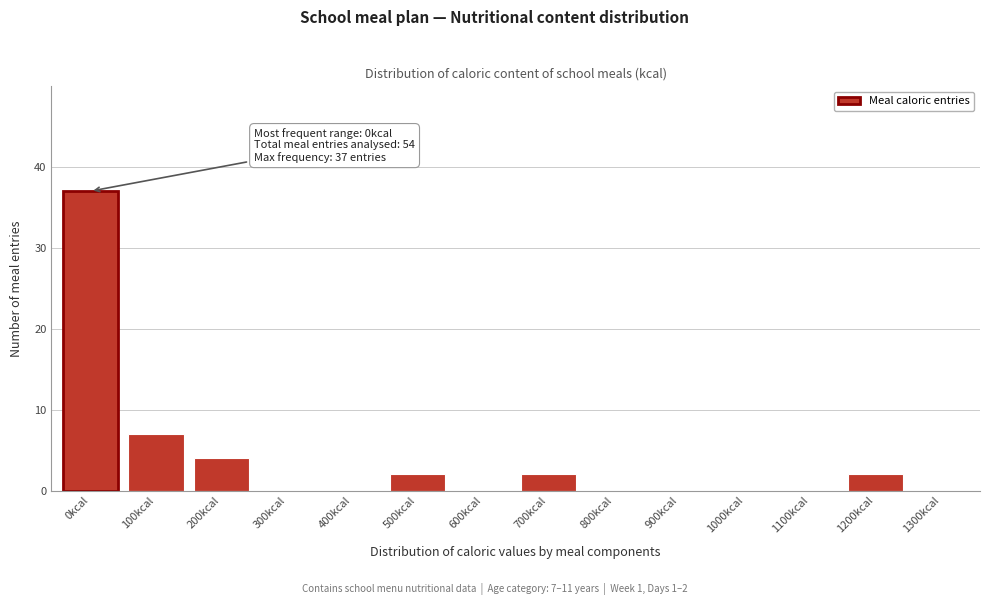

Reading right to left, transcribe all the data shown in this chart.

1300kcal=0	1200kcal=2	1100kcal=0	1000kcal=0	900kcal=0	800kcal=0	700kcal=2	600kcal=0	500kcal=2	400kcal=0	300kcal=0	200kcal=4	100kcal=7	0kcal=37